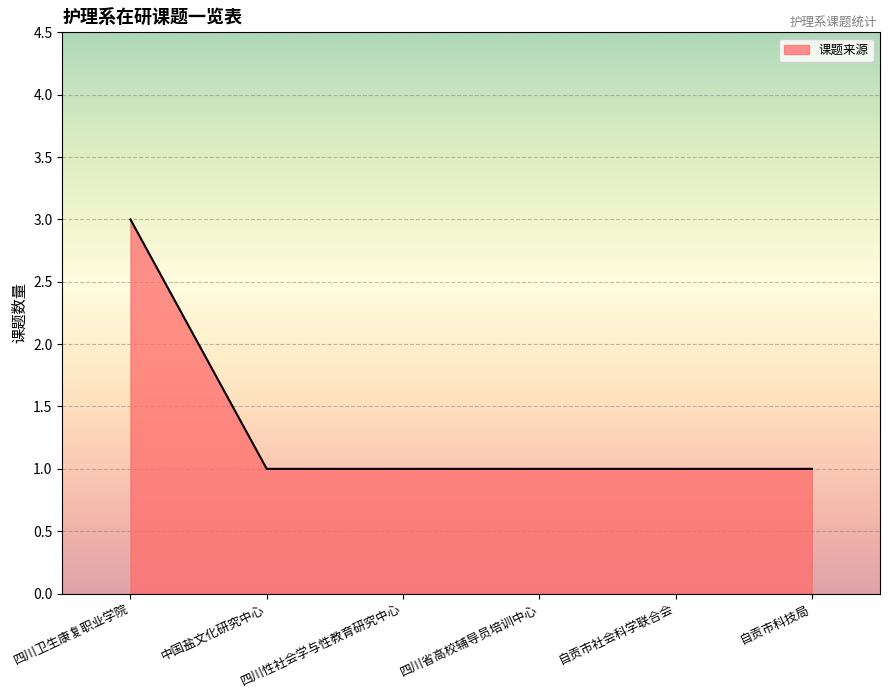

How many values are between 1 and 2?

5